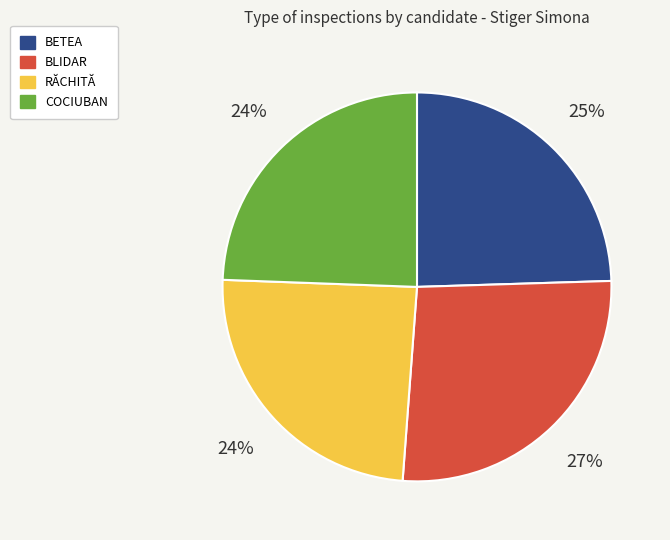

Does any single category account for the majority?

No